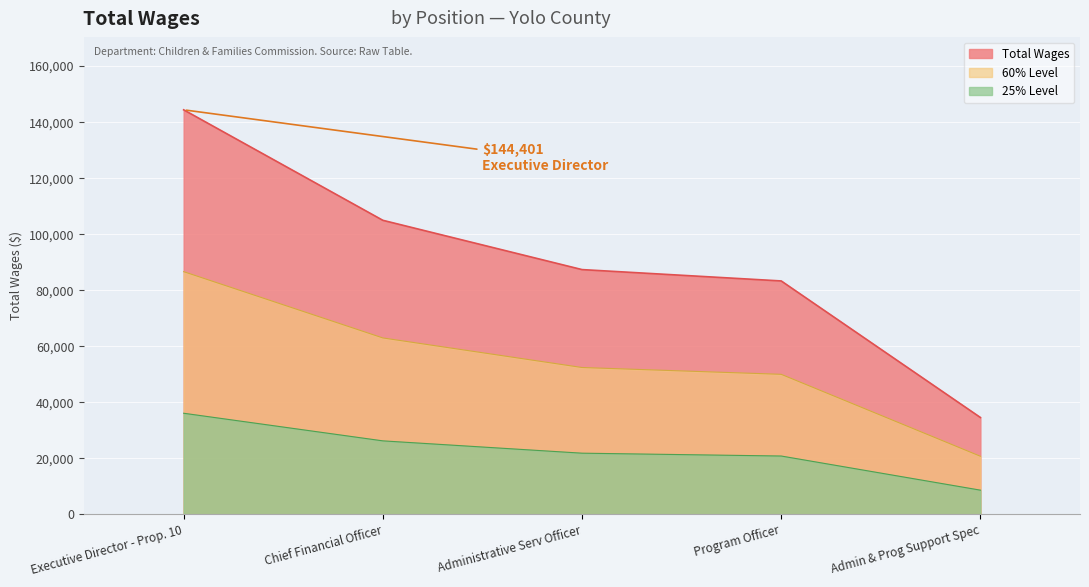

What is the maximum value shown in the chart?

144401.0